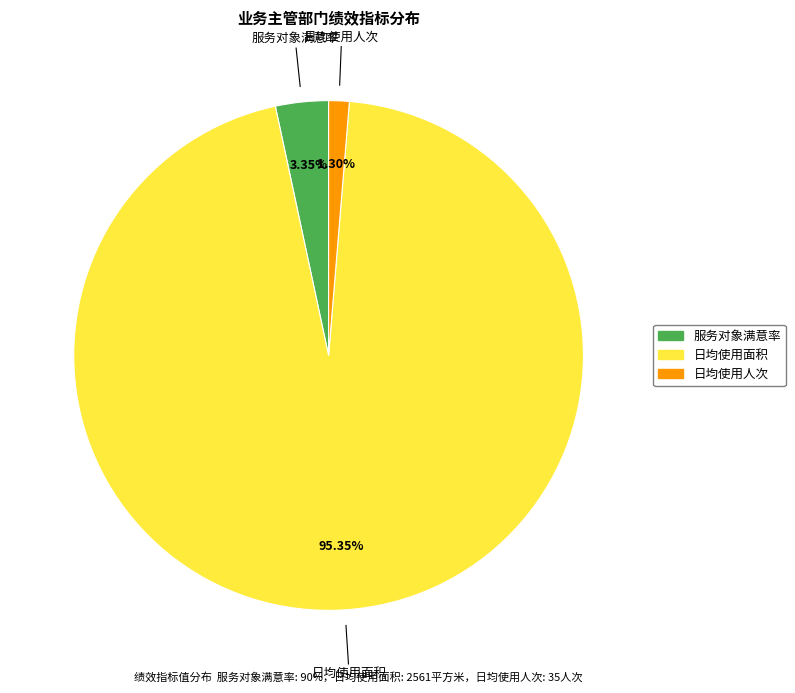

How many slices are in this pie chart?

3